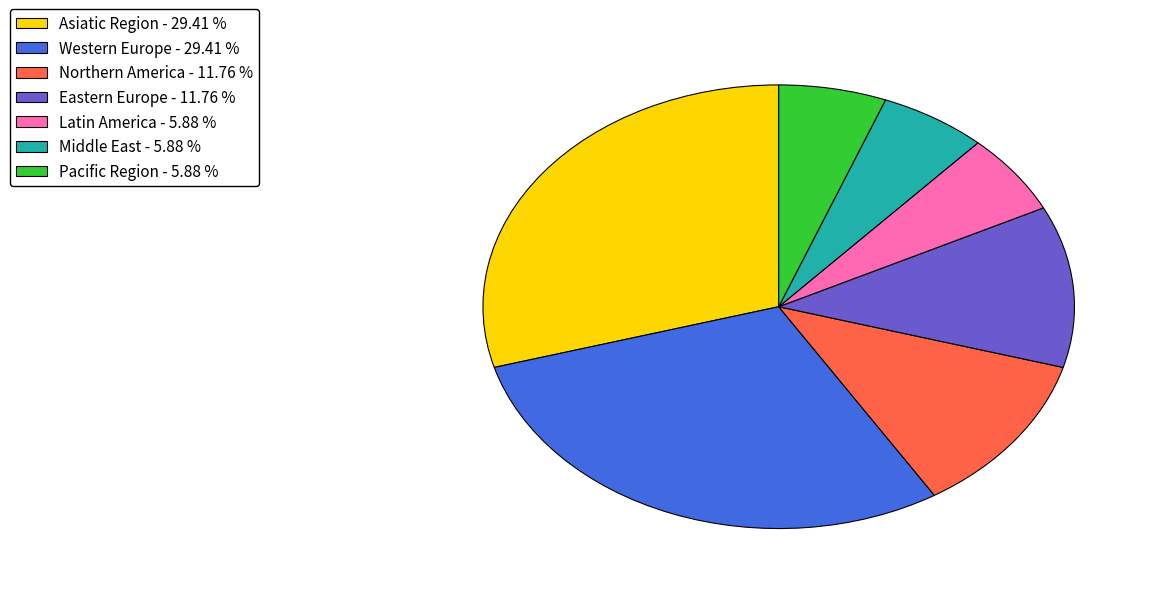

Combined, do Eastern Europe - 11.76 % and Western Europe - 29.41 % account for over 50%?

No